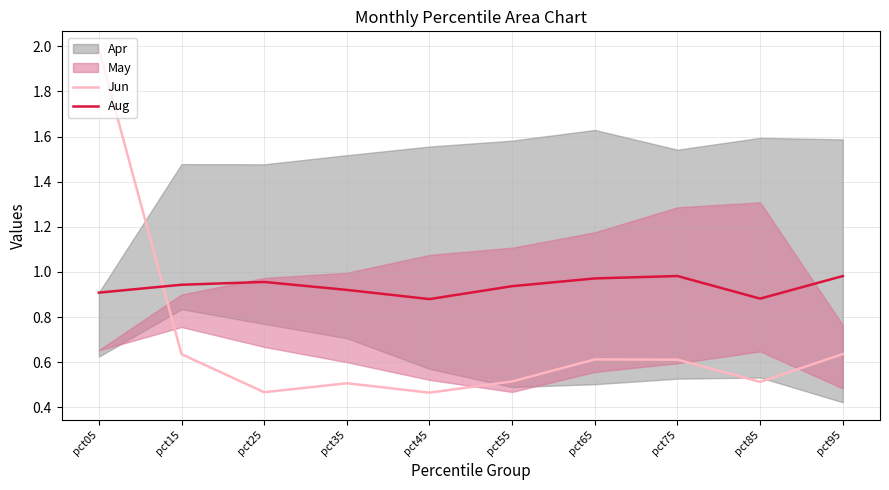

In Aug, how many points are lower than both neighbors (excluding endpoints)?

2